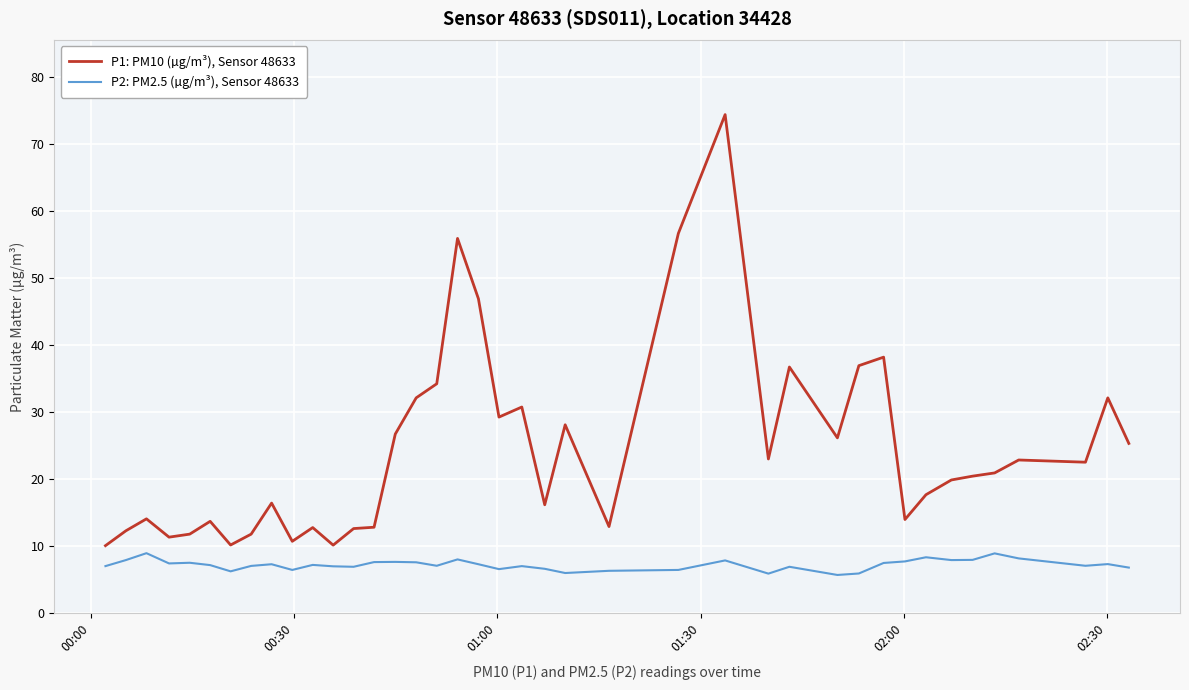

True or false: P2: PM2.5 (µg/m³), Sensor 48633 and P1: PM10 (µg/m³), Sensor 48633 intersect in this chart.

False